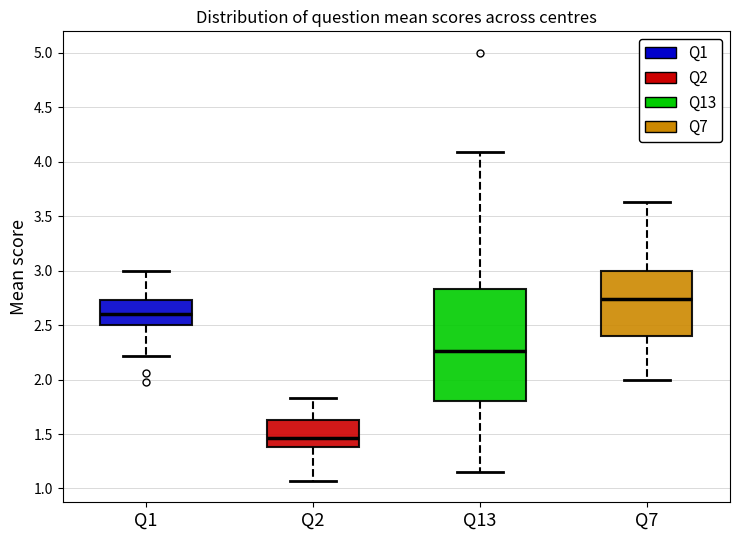

Which box's median line is the highest?

Q7